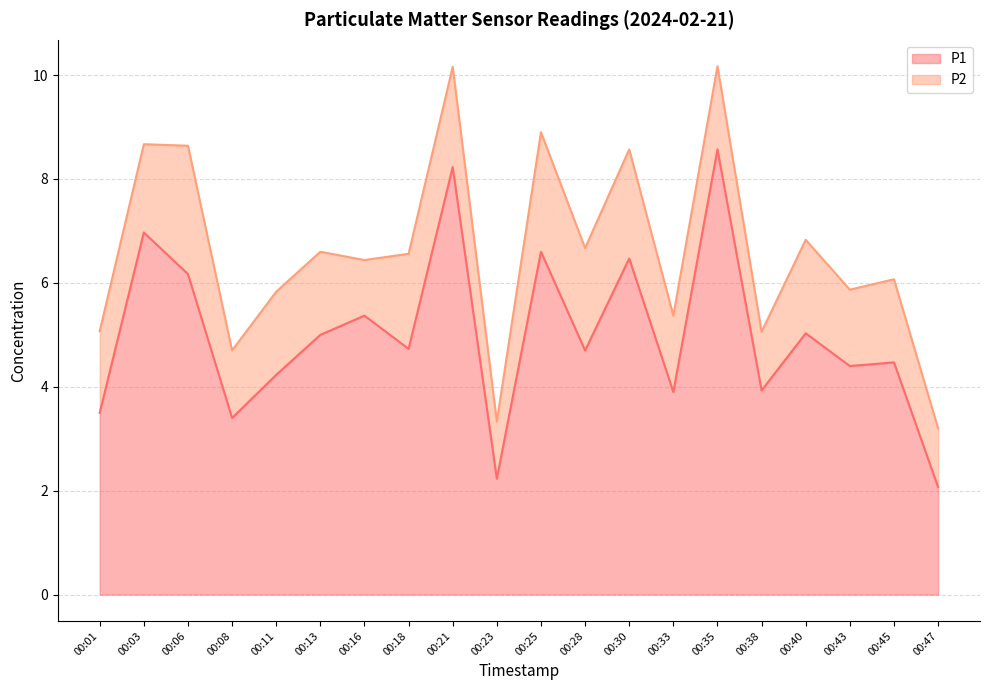

What is the sum of all values?

100.0